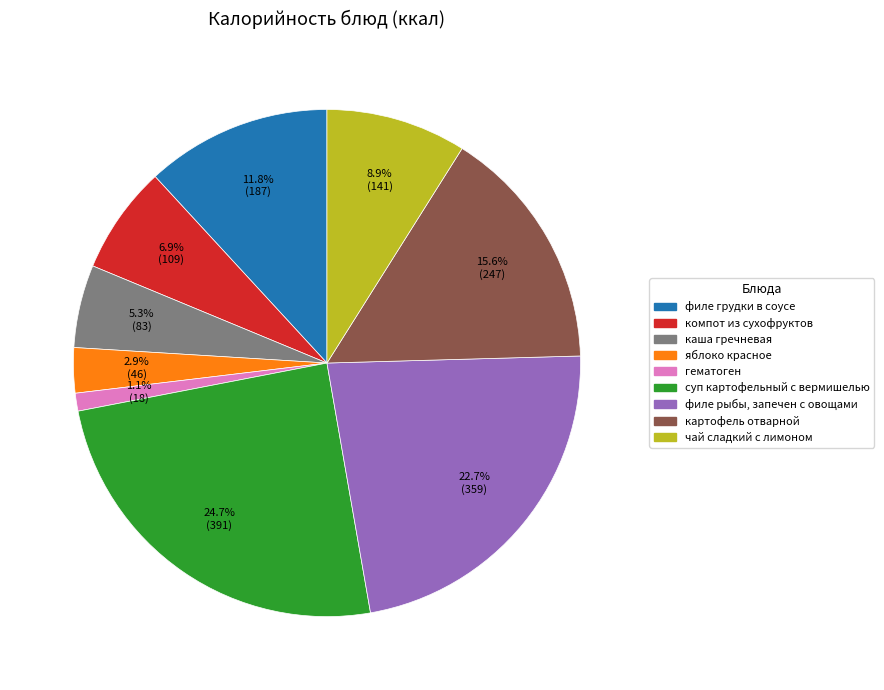

Which has a higher value, филе рыбы, запечен с овощами or суп картофельный с вермишелью?

суп картофельный с вермишелью